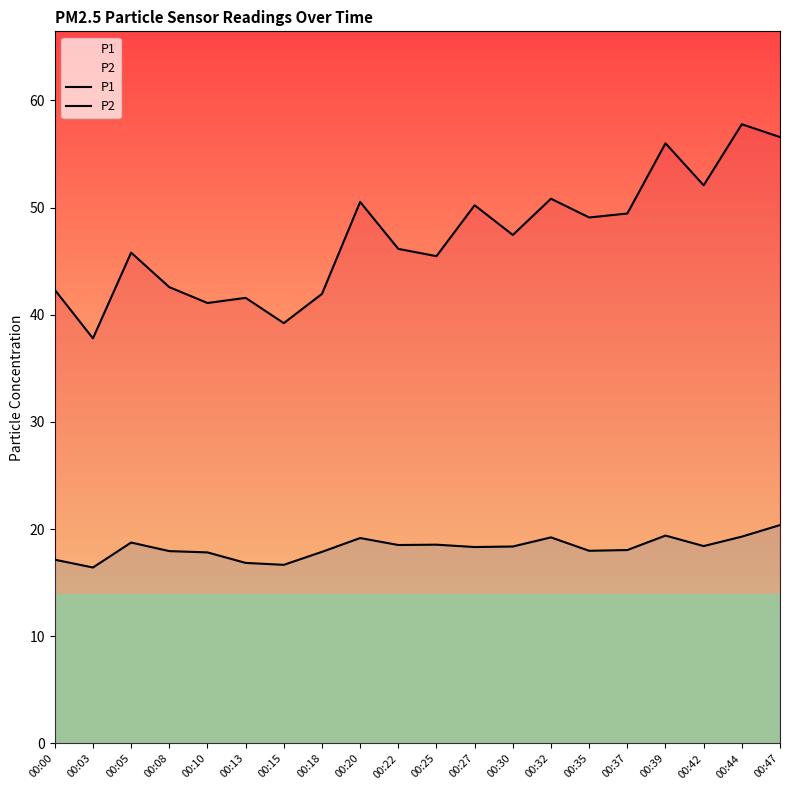

List the series in order of their peak value, highest first.

P1, P2